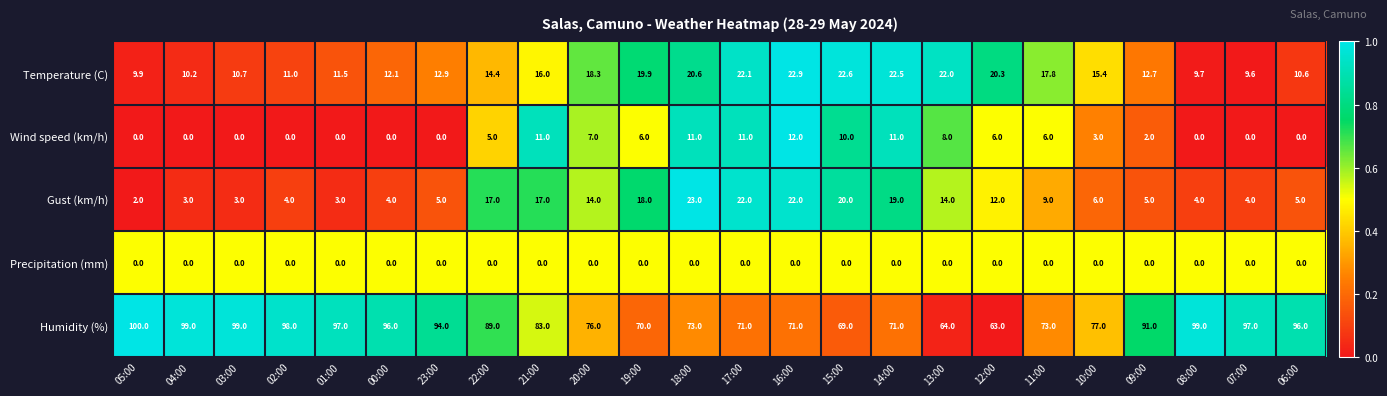

Is it true that Temperature (C) equals 3.2 at 09:00?

False